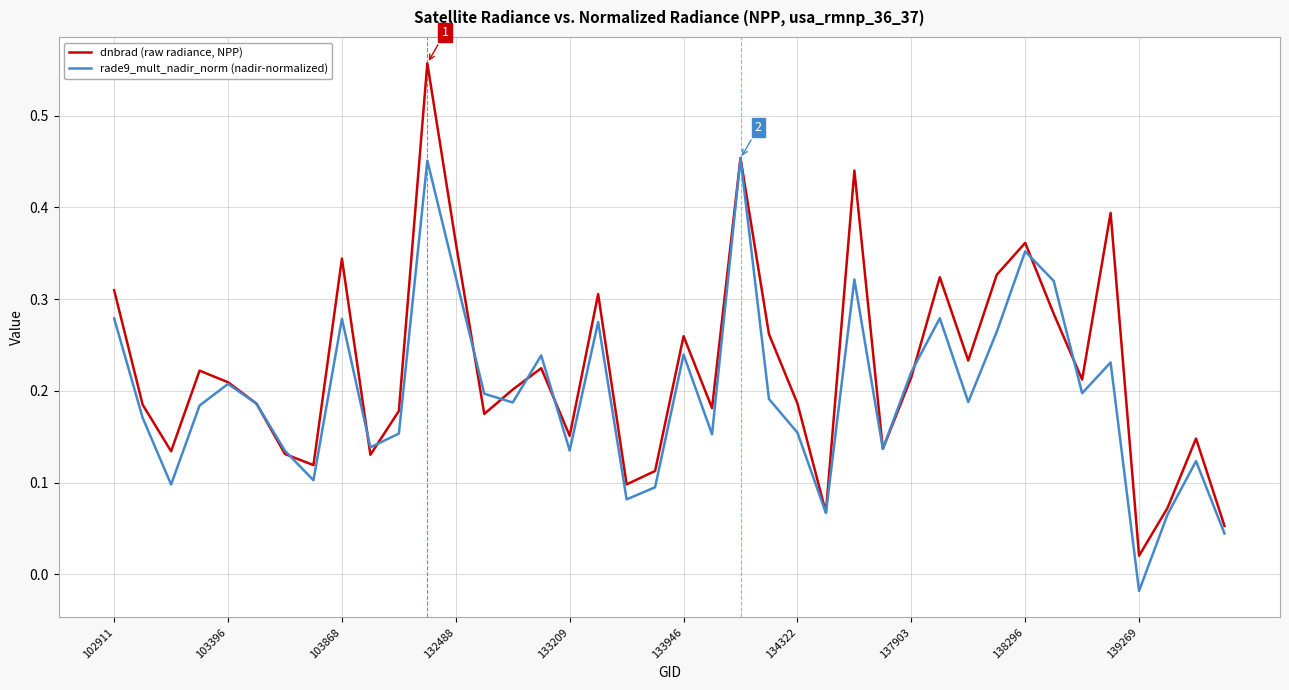

Which series has the largest total across all categories?

dnbrad (raw radiance, NPP)